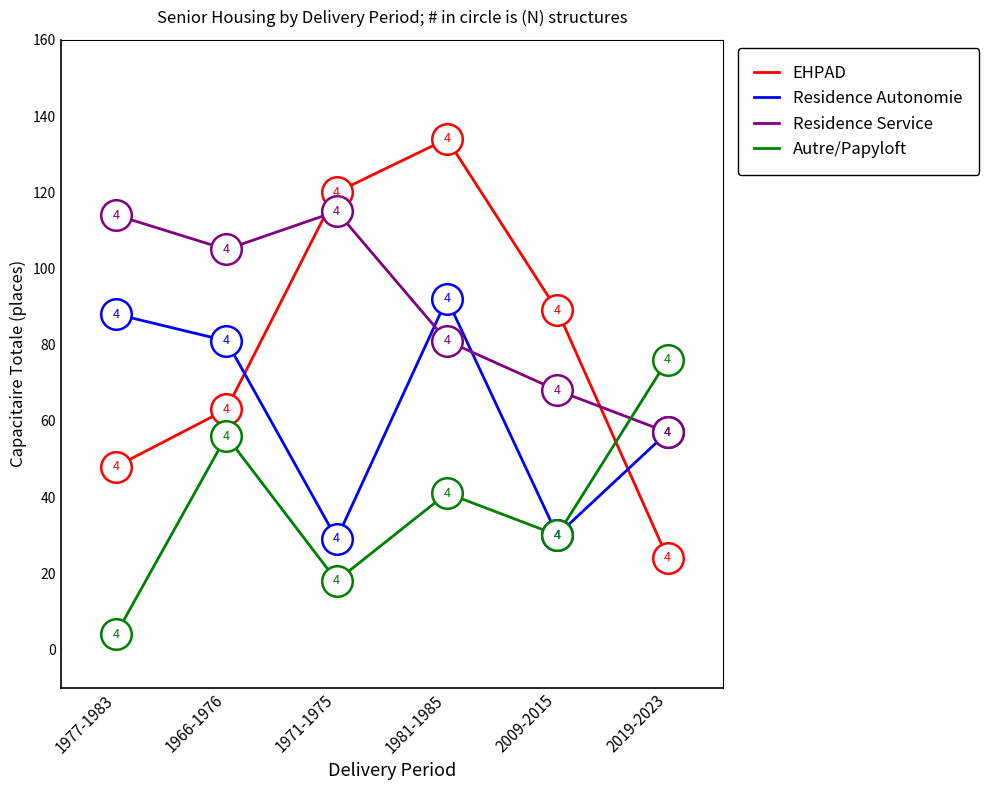

Reading left to right, list all the values displayed in this chart.

EHPAD: 48	63	120	134	89	24
Residence Autonomie: 88	81	29	92	30	57
Residence Service: 114	105	115	81	68	57
Autre/Papyloft: 4	56	18	41	30	76